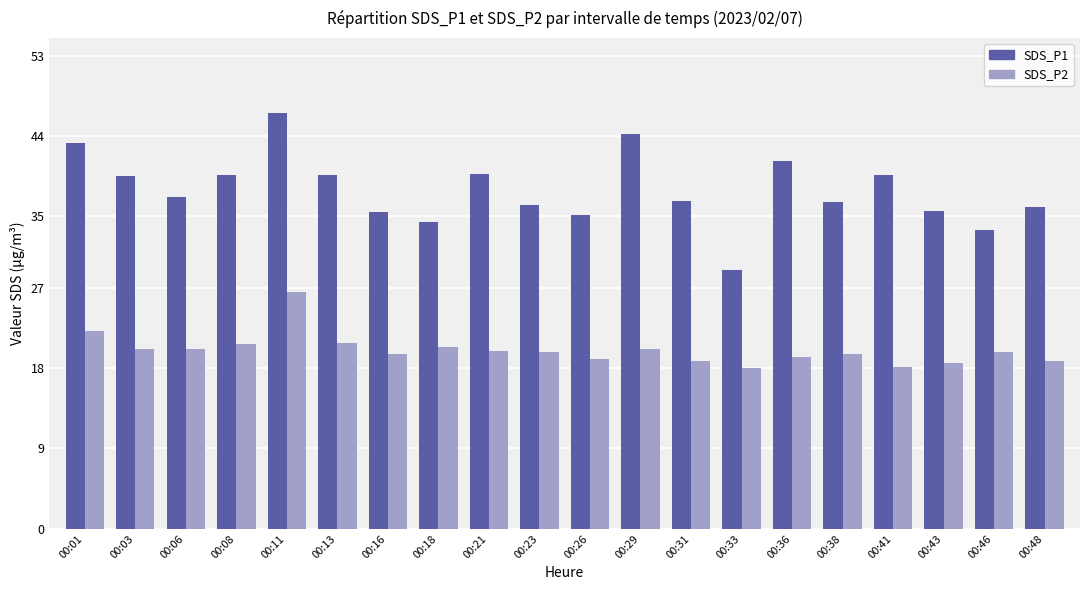

The value of SDS_P2 at 00:31 is 18.8. True or false?

True